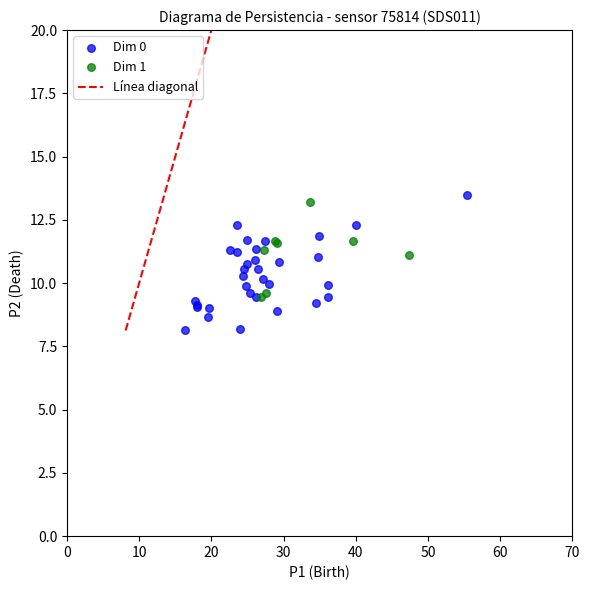

Which series has the widest spread of Y values?

Dim 0